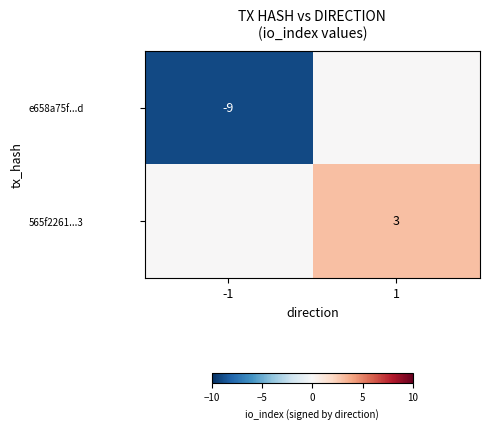

The e658a75f...d series shows -9 at -1. True or false?

True